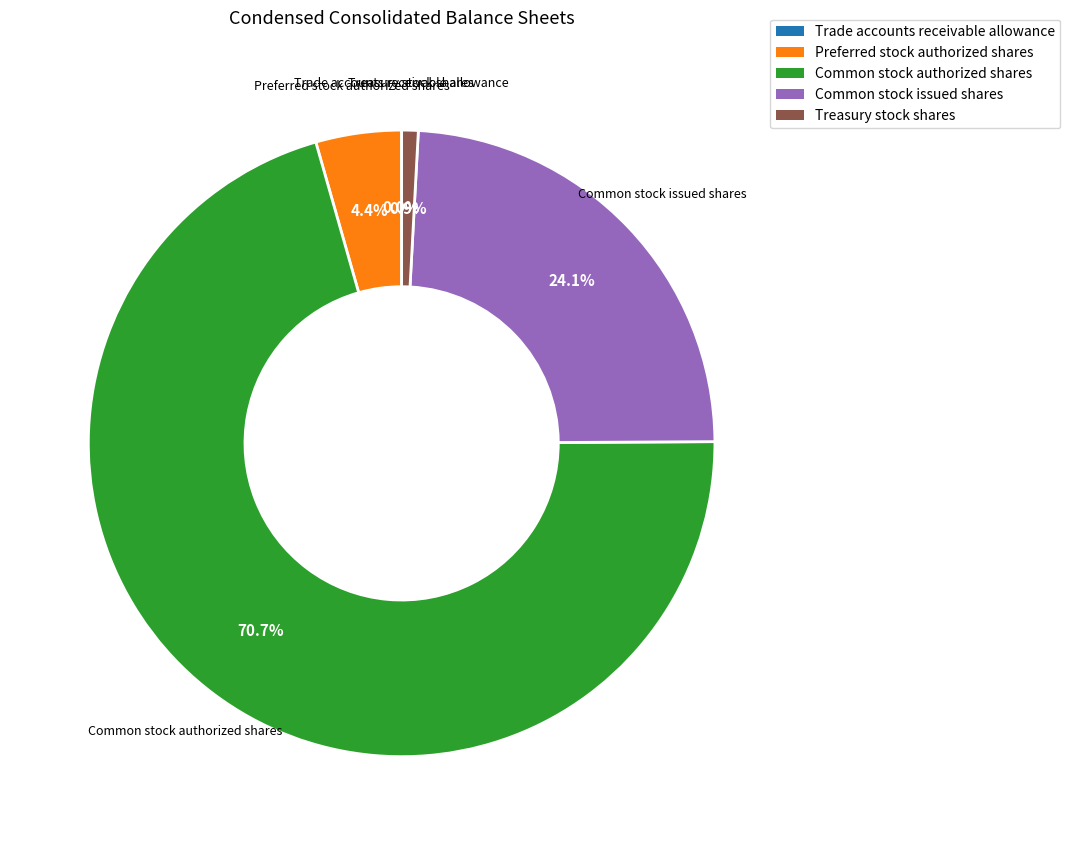

What is the ratio of the value at Common stock issued shares to the value at Treasury stock shares?

28.3